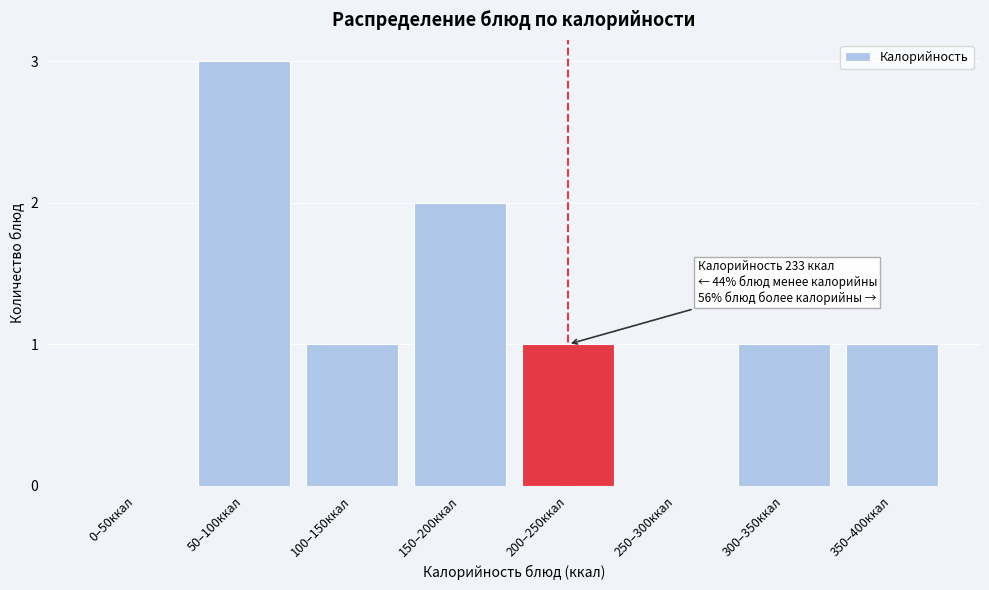

Reading left to right, list all the values displayed in this chart.

0–50ккал=0	50–100ккал=3	100–150ккал=1	150–200ккал=2	200–250ккал=1	250–300ккал=0	300–350ккал=1	350–400ккал=1